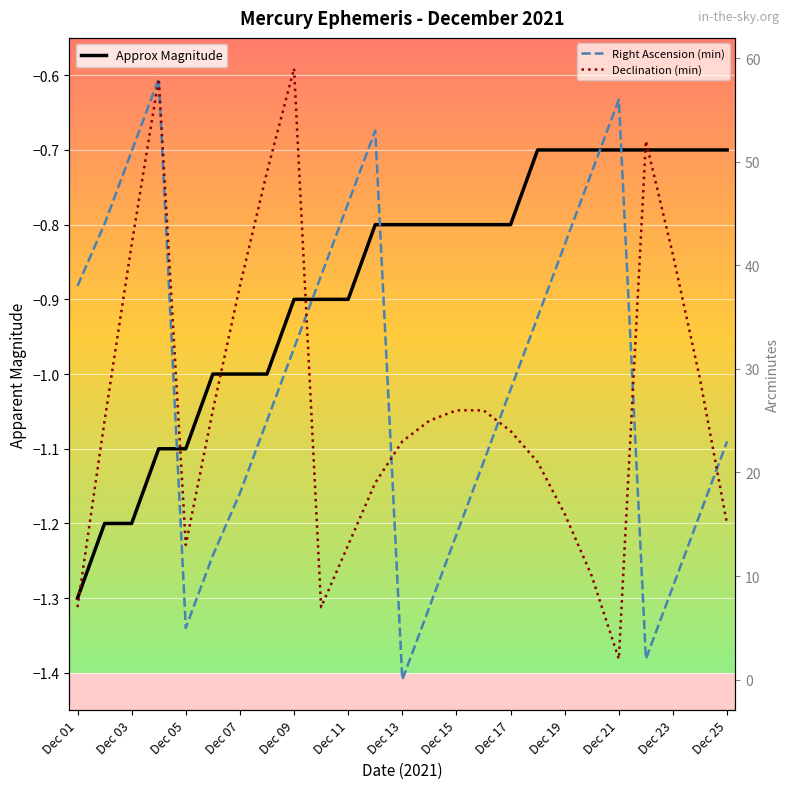

Which series has the largest range (max minus min)?

Right Ascension (min)